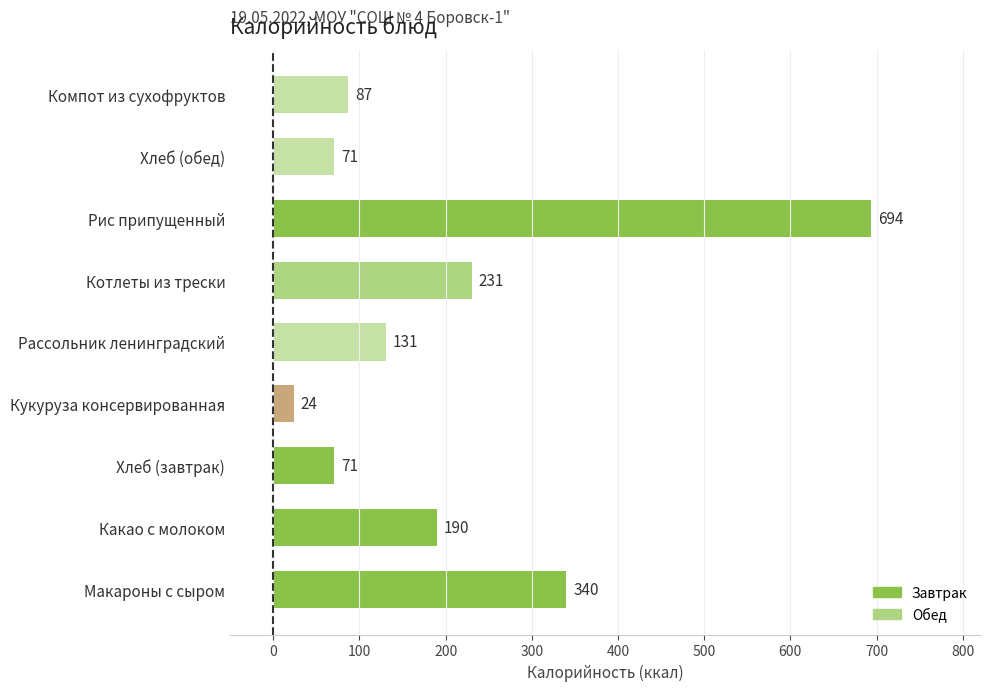

What is the average value?

204.3